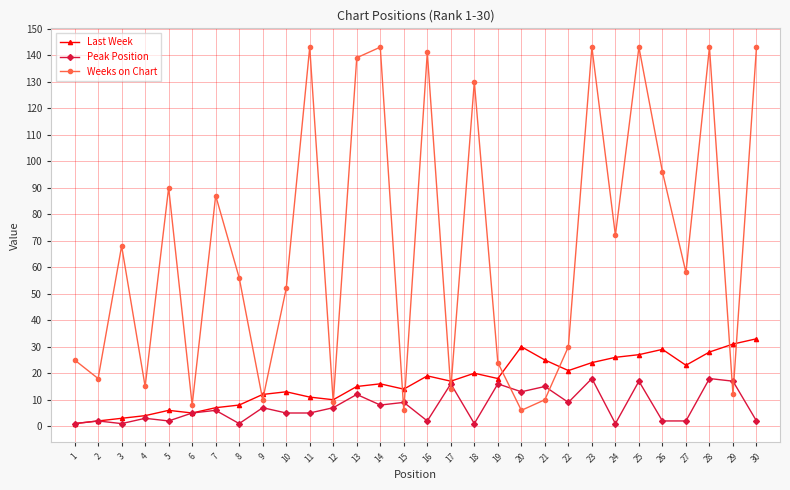

How many data points in Weeks on Chart are less than 58?

15